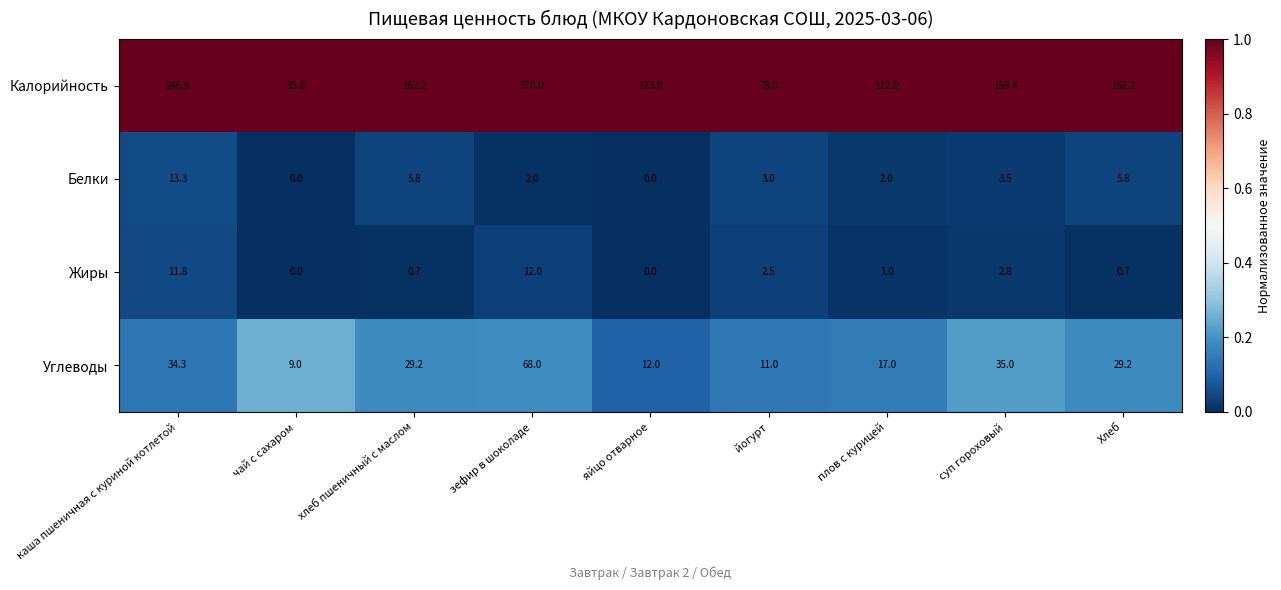

True or false: Углеводы has a value of 3.4 at йогурт.

False